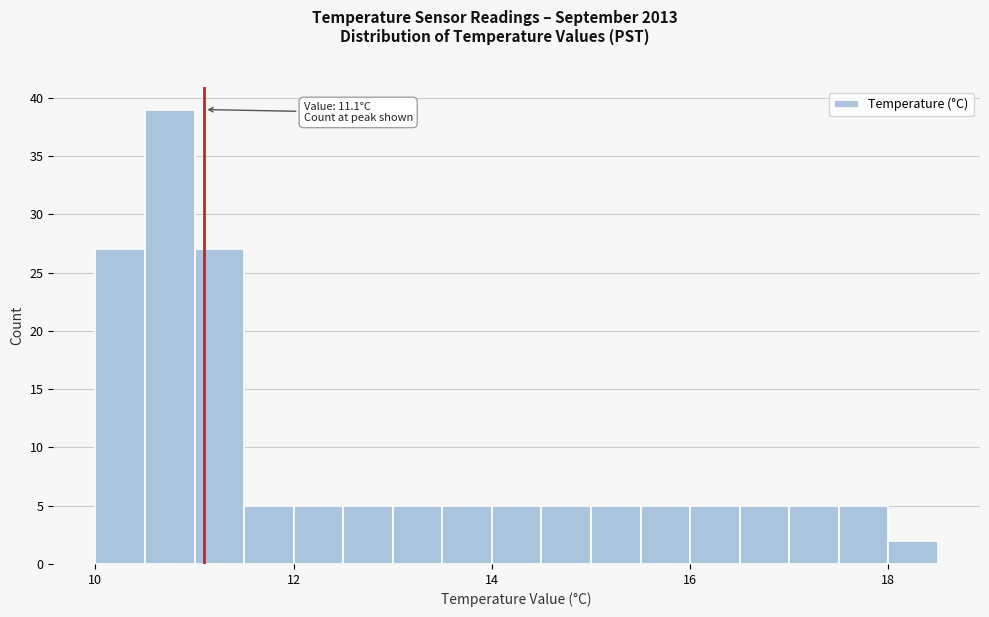

Around what value on the x-axis is the tallest bar? Give the approximate position of its centre, as read against the axis.

10.8